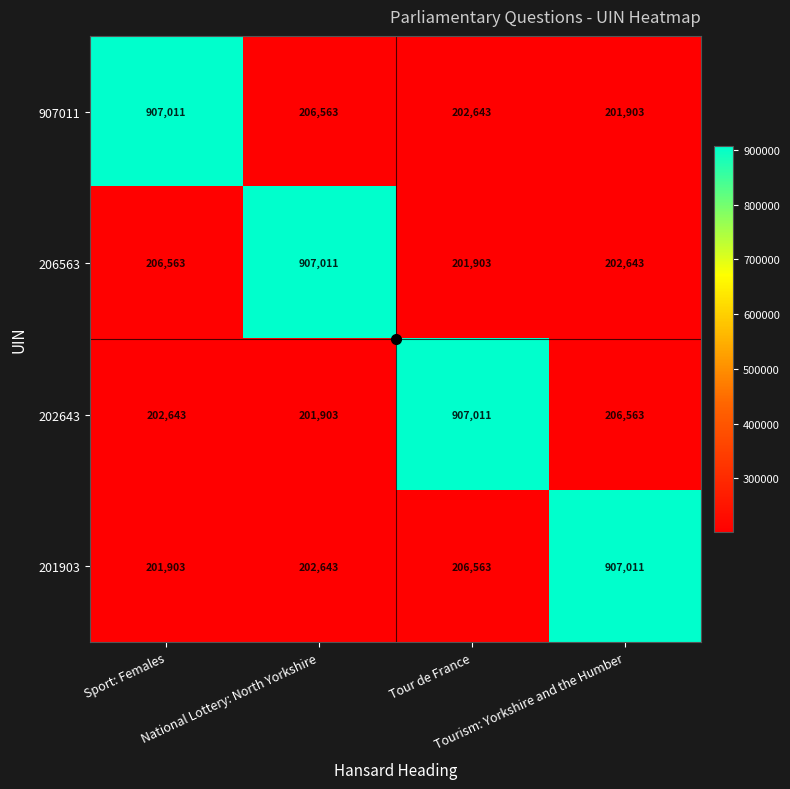

What is the difference between the maximum and minimum values in the 202643 series?

705108